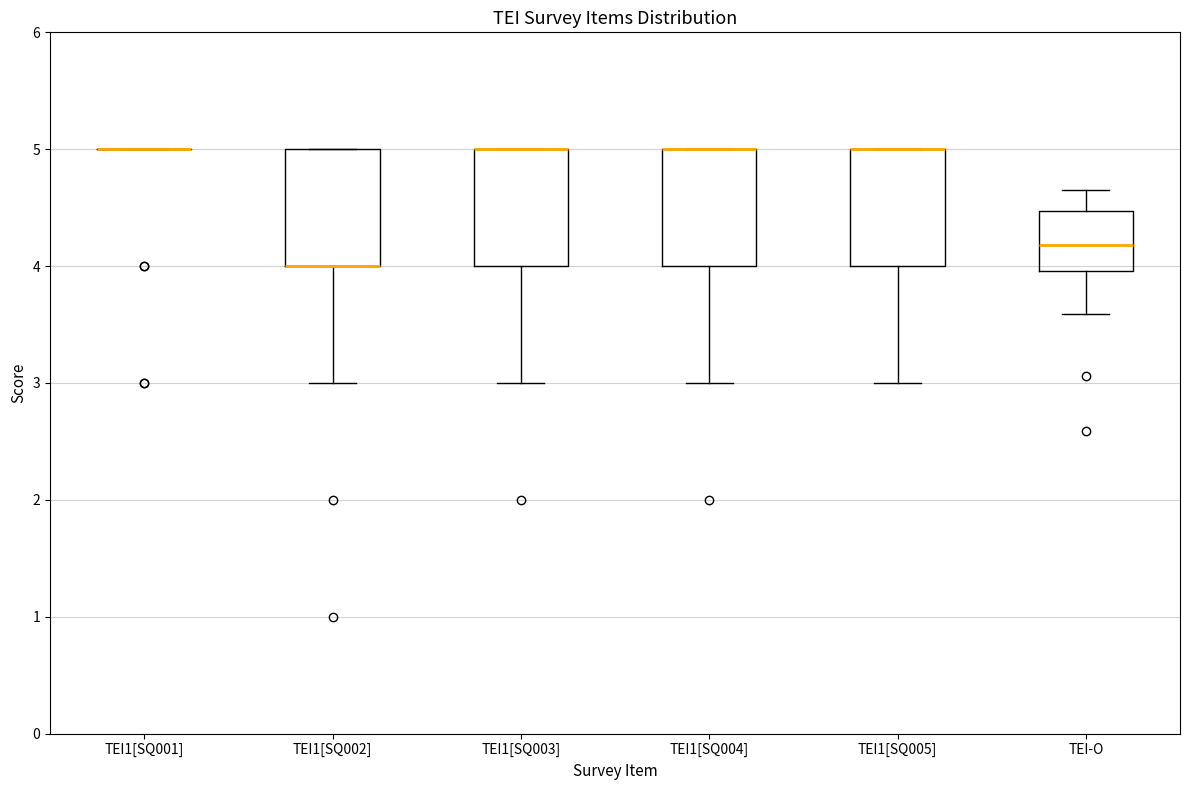

Reading left to right, transcribe this box plot: for each box, give where its median line is, the range the box spans, and where its two whiskers end, as read against the y-axis. The values are not printed on the chart, so give them approximately, as read against the axis.

TEI1[SQ001]: box collapsed to a line at 5.0, whiskers 5.0 to 5.0
TEI1[SQ002]: median 4.0 (drawn on the box's lower edge), box 4.0 to 5.0, whiskers 3.0 to 5.0
TEI1[SQ003]: median 5.0 (drawn on the box's upper edge), box 4.0 to 5.0, whiskers 3.0 to 5.0
TEI1[SQ004]: median 5.0 (drawn on the box's upper edge), box 4.0 to 5.0, whiskers 3.0 to 5.0
TEI1[SQ005]: median 5.0 (drawn on the box's upper edge), box 4.0 to 5.0, whiskers 3.0 to 5.0
TEI-O: median 4.2, box 4.0 to 4.5, whiskers 3.6 to 4.6